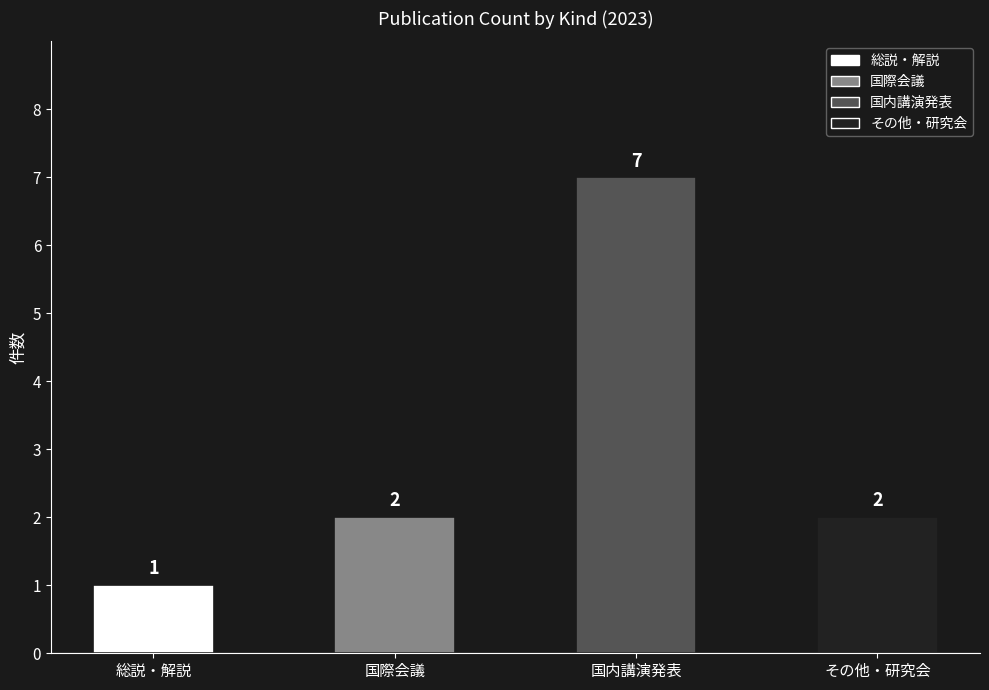

What is the sum of all 国内講演発表 values?

7